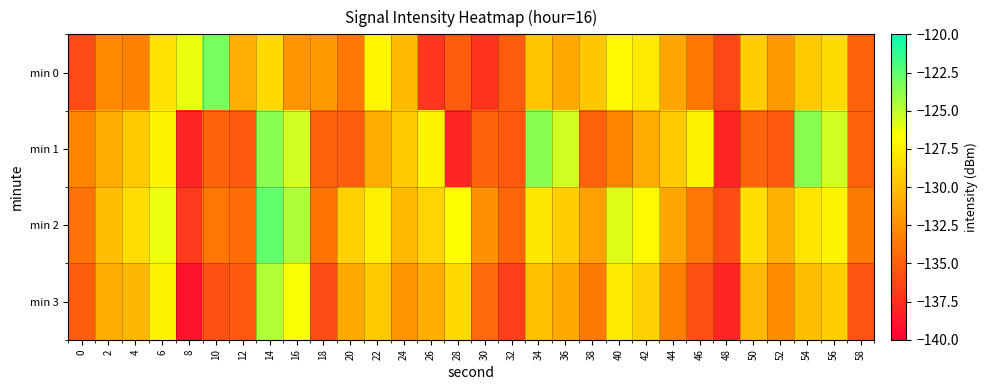

Which series has the largest range (max minus min)?

min 1